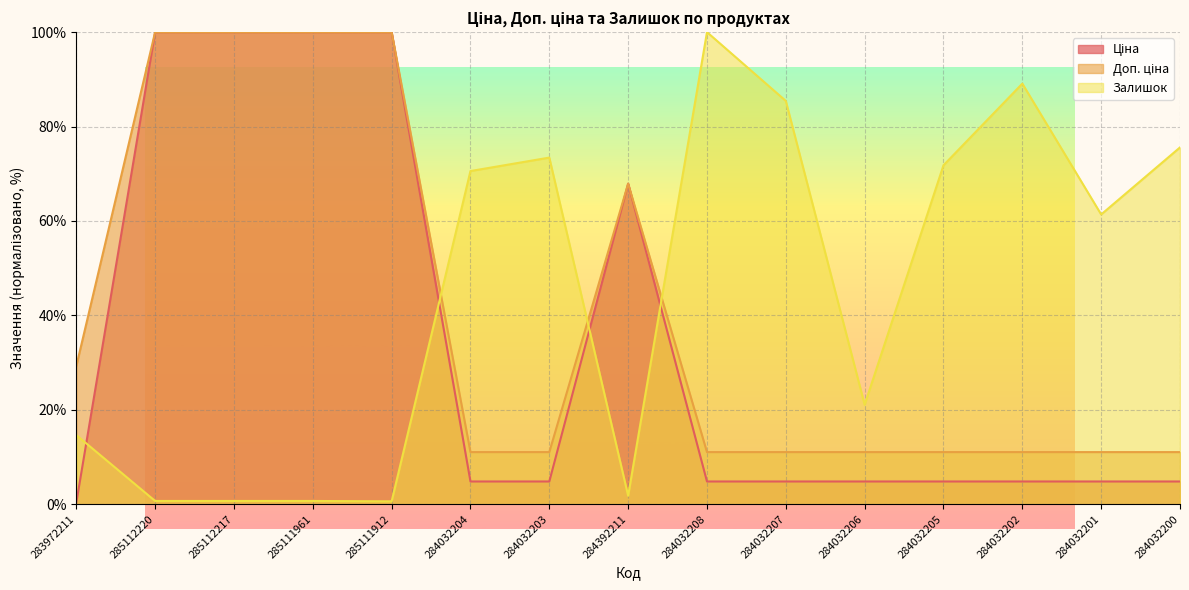

Rank the categories by Залишок value from lowest to highest.

285111912, 285112220, 285112217, 285111961, 284392211, 283972211, 284032206, 284032201, 284032204, 284032205, 284032203, 284032200, 284032207, 284032202, 284032208